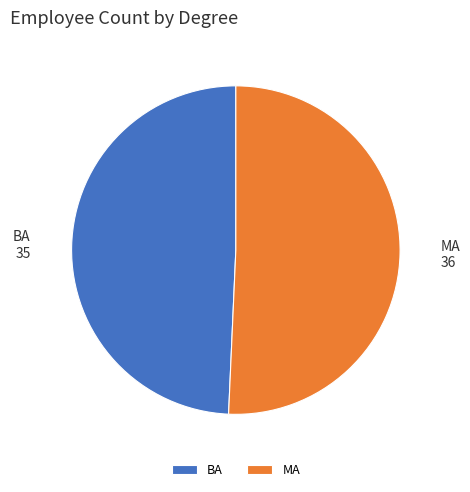

Is BA the majority of the pie?

No